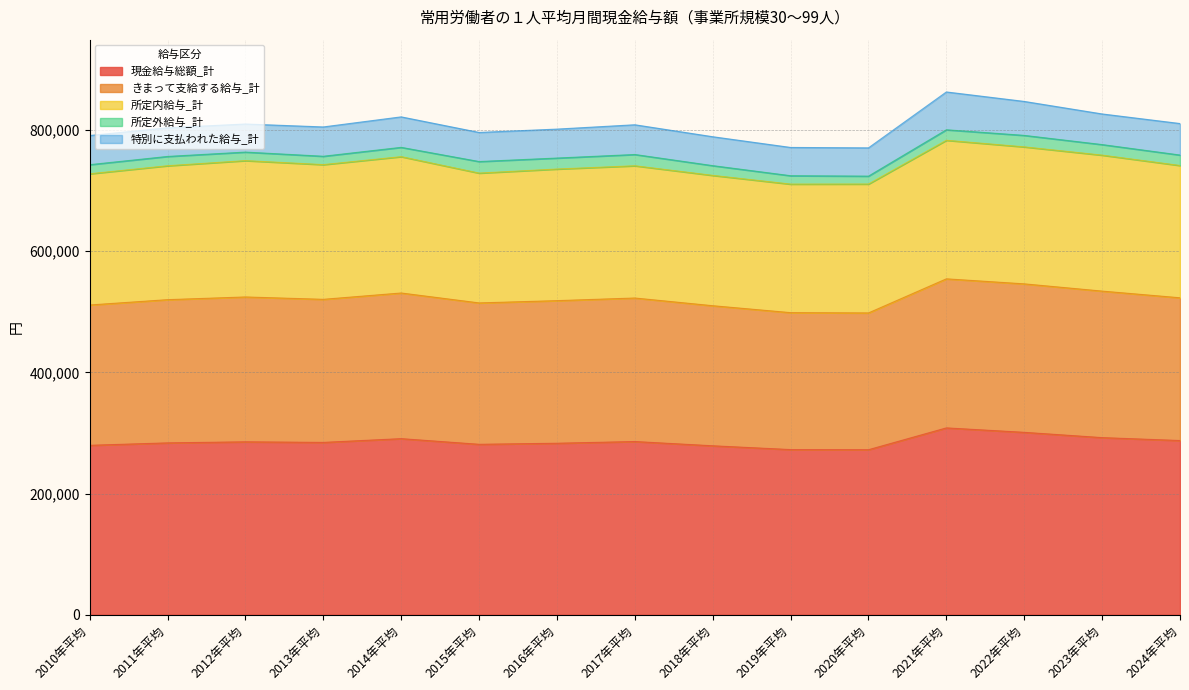

Does the chart have visible grid lines?

Yes